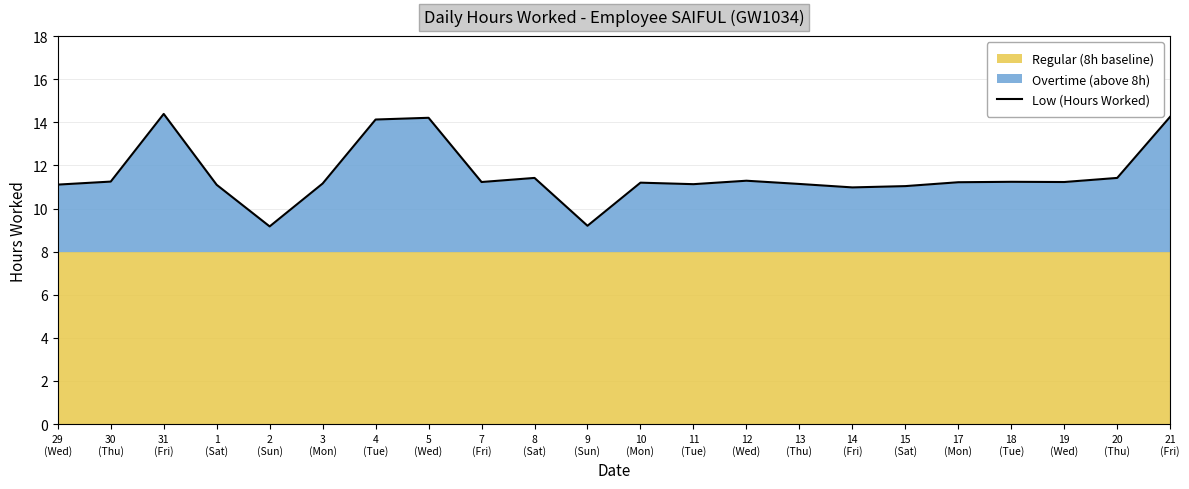

How many interior local peaks (higher than both neighbors) does the data have?

6